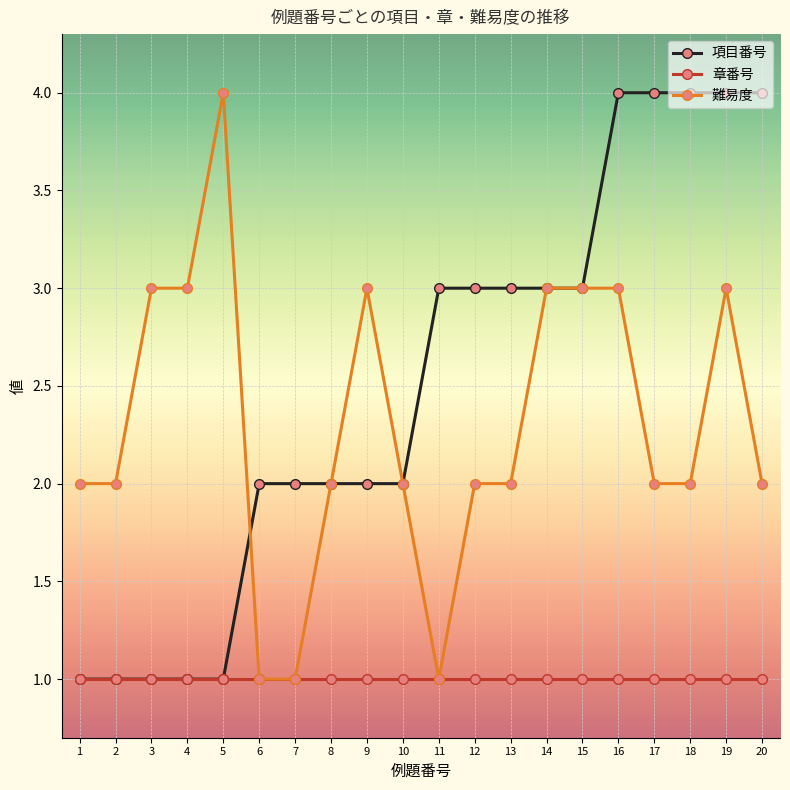

Is this an area chart (filled region under the line)?

No